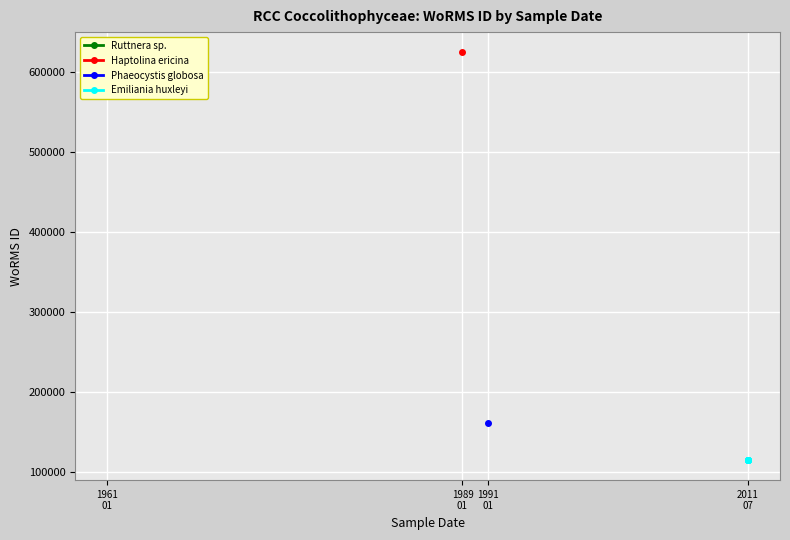

Does the chart display data point markers on the line(s)?

Yes